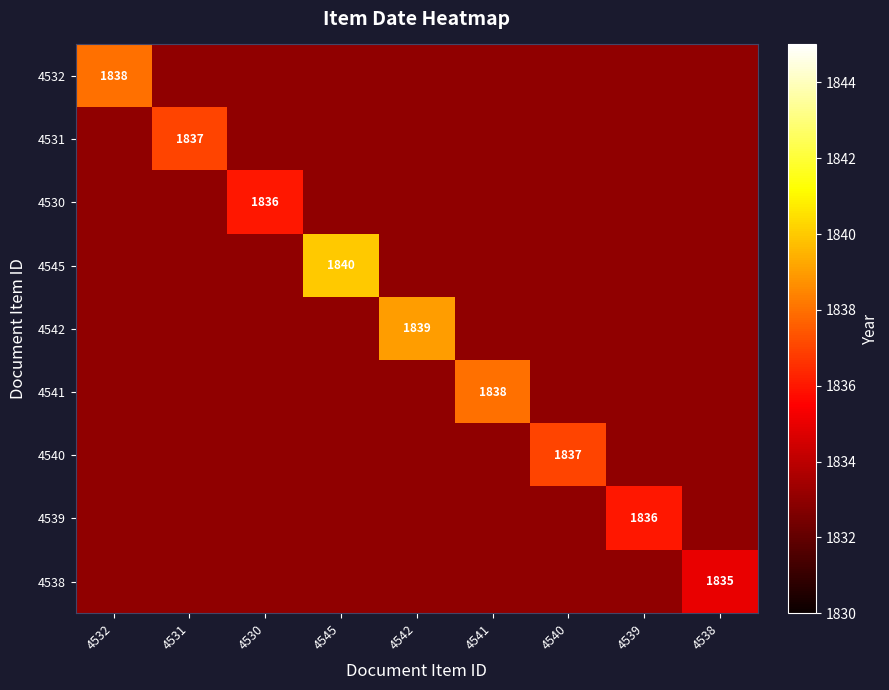

What is the smallest value displayed?

1833